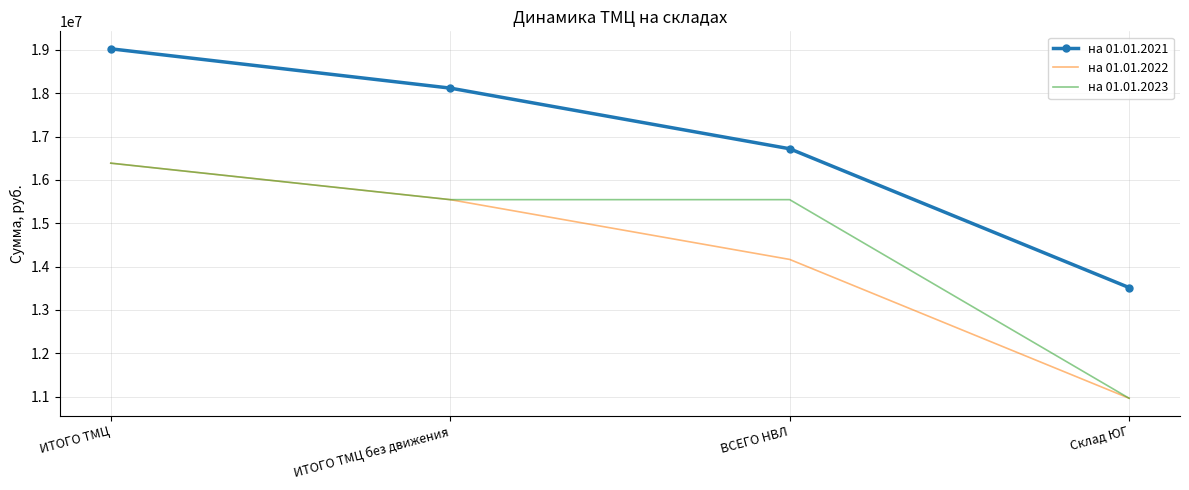

Is the value of на 01.01.2023 at Склад ЮГ greater than the value of на 01.01.2021 at ВСЕГО НВЛ?

No